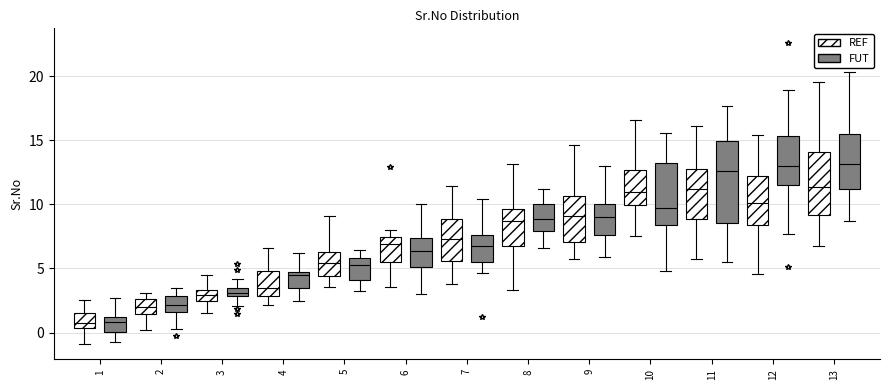

Where does the upper whisker of the box for 8 (REF) end on the y-axis? The values are not printed on the chart, so give them approximately, as read against the axis.

13.0